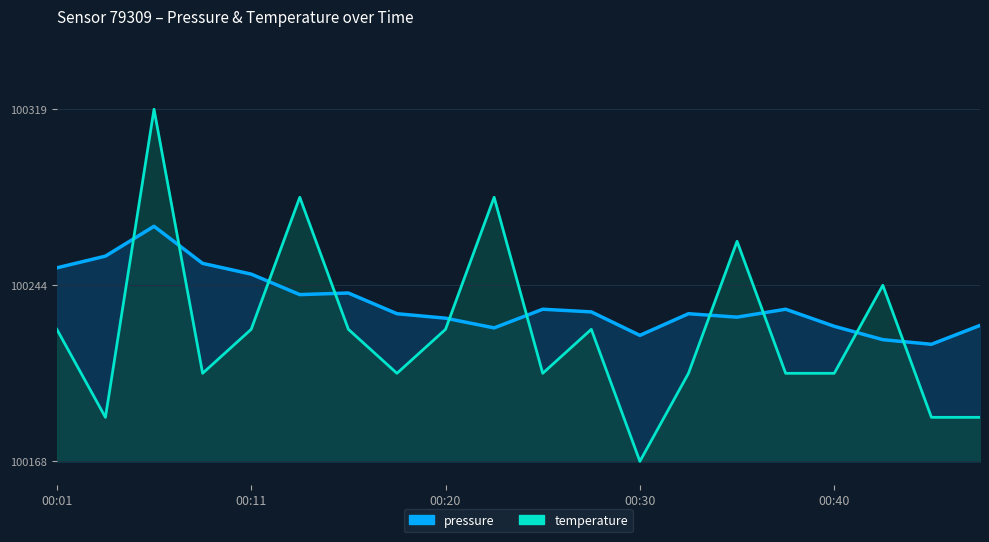

What is the difference between the maximum and minimum values in the pressure series?

50.4